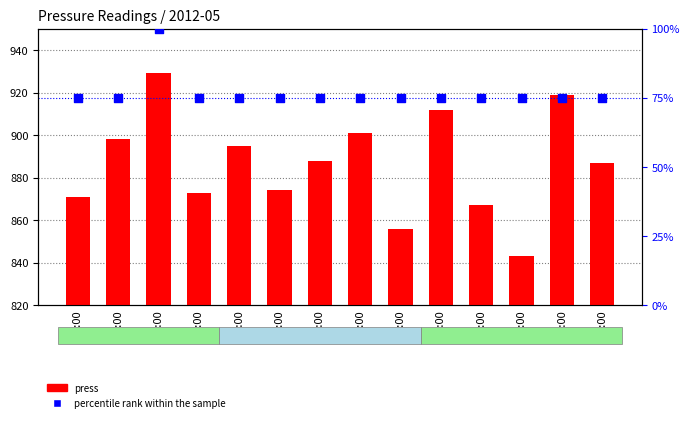

What is the total value across all series at 12:00?

994